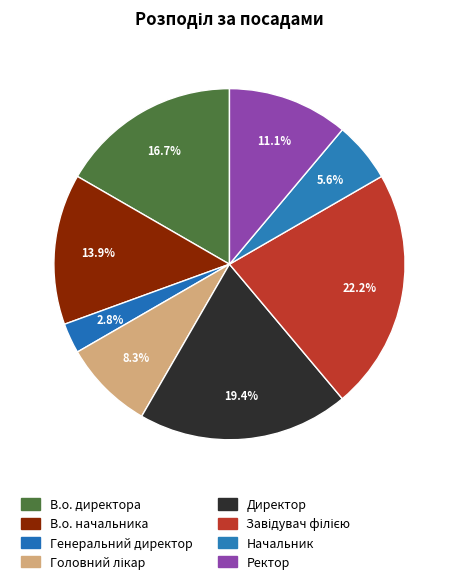

To the nearest percent, what percentage of the pie is Ректор?

11%